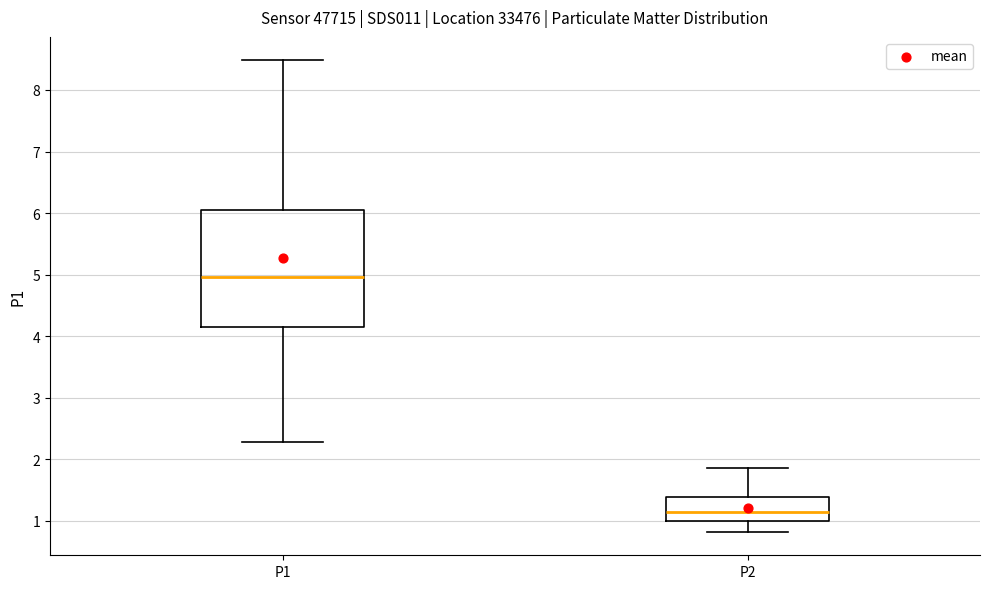

Reading left to right, read every box against the y-axis: the position of its median line, the range the box covers, and the ends of its whiskers. The values are not printed on the chart, so give them approximately, as read against the axis.

P1: median 5.0, box 4.1 to 6.0, whiskers 2.3 to 8.5
P2: median 1.1, box 1.0 to 1.4, whiskers 0.8 to 1.9